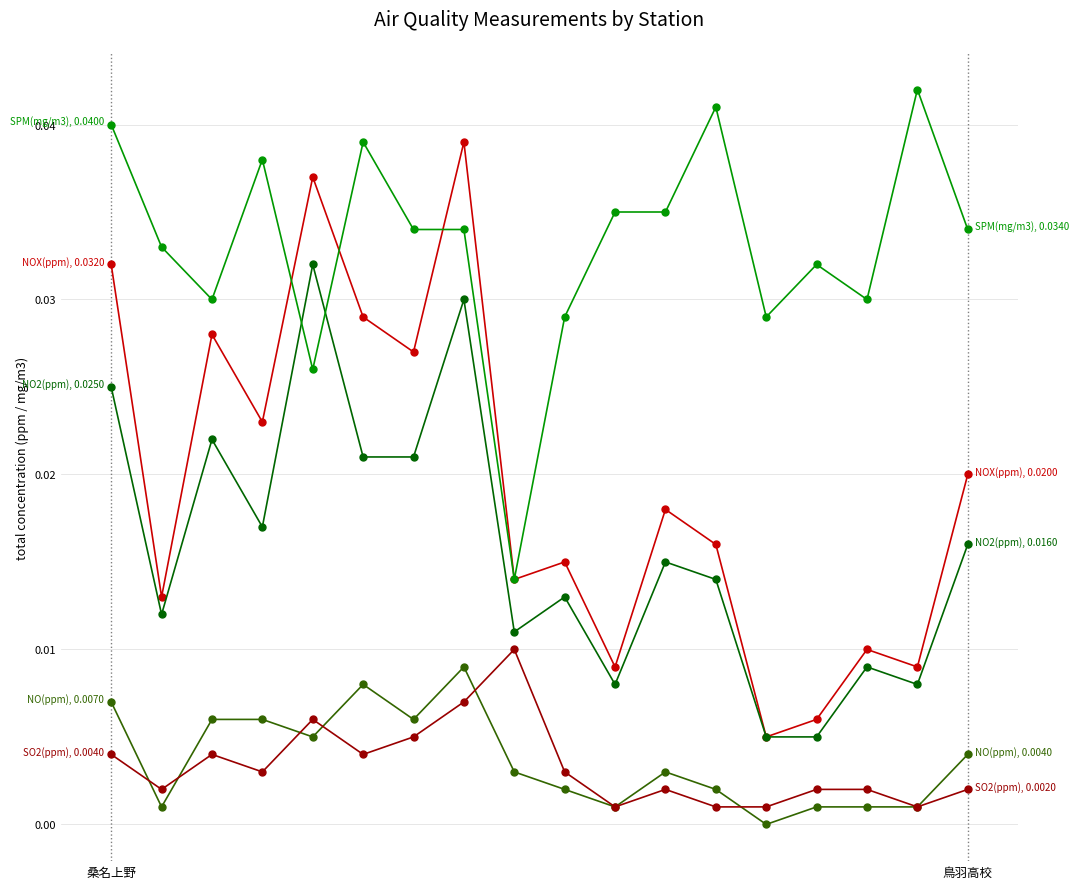

How many series are shown in this chart?

5